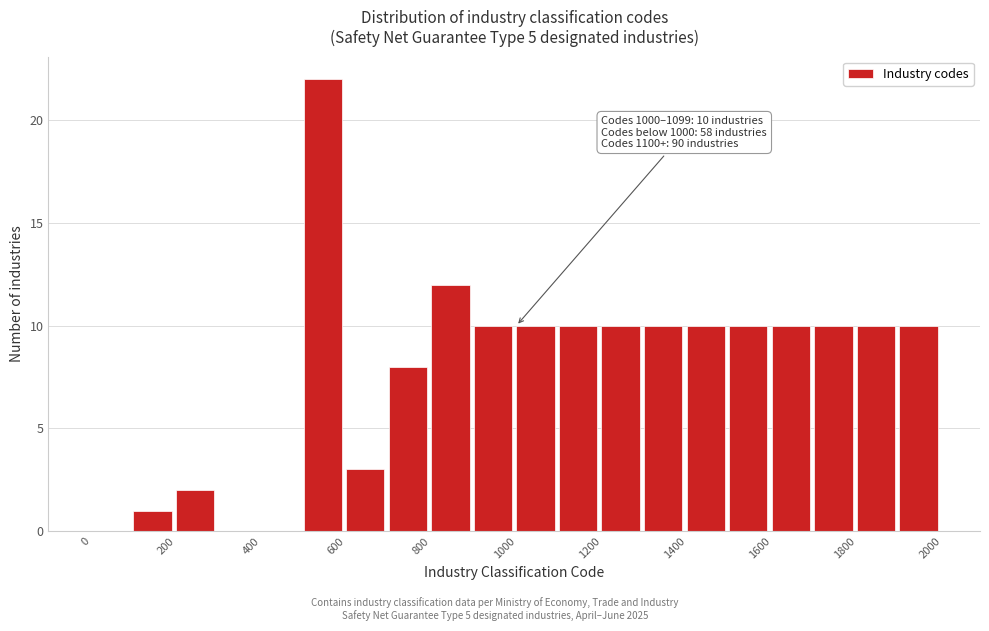

Which range on the x-axis has the tallest bar?

500 to 600